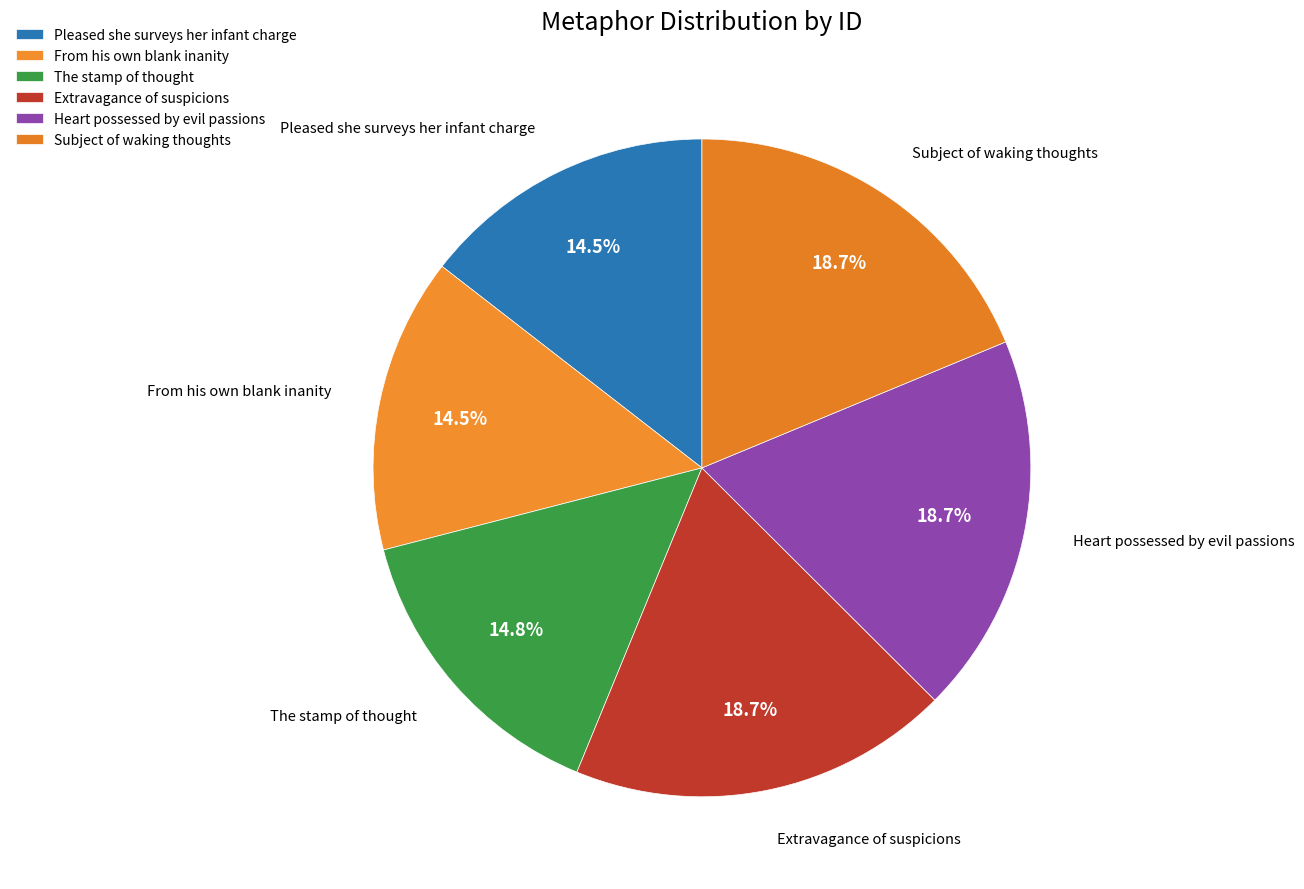

Is the sum of Subject of waking thoughts and The stamp of thought greater than half?

No